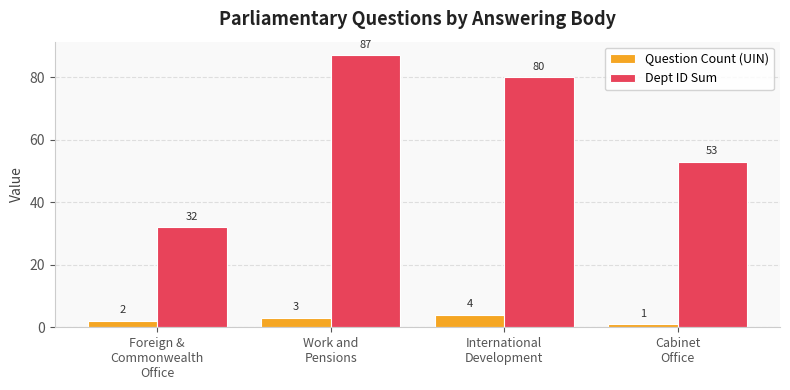

What is the highest value of the Dept ID Sum series?

87